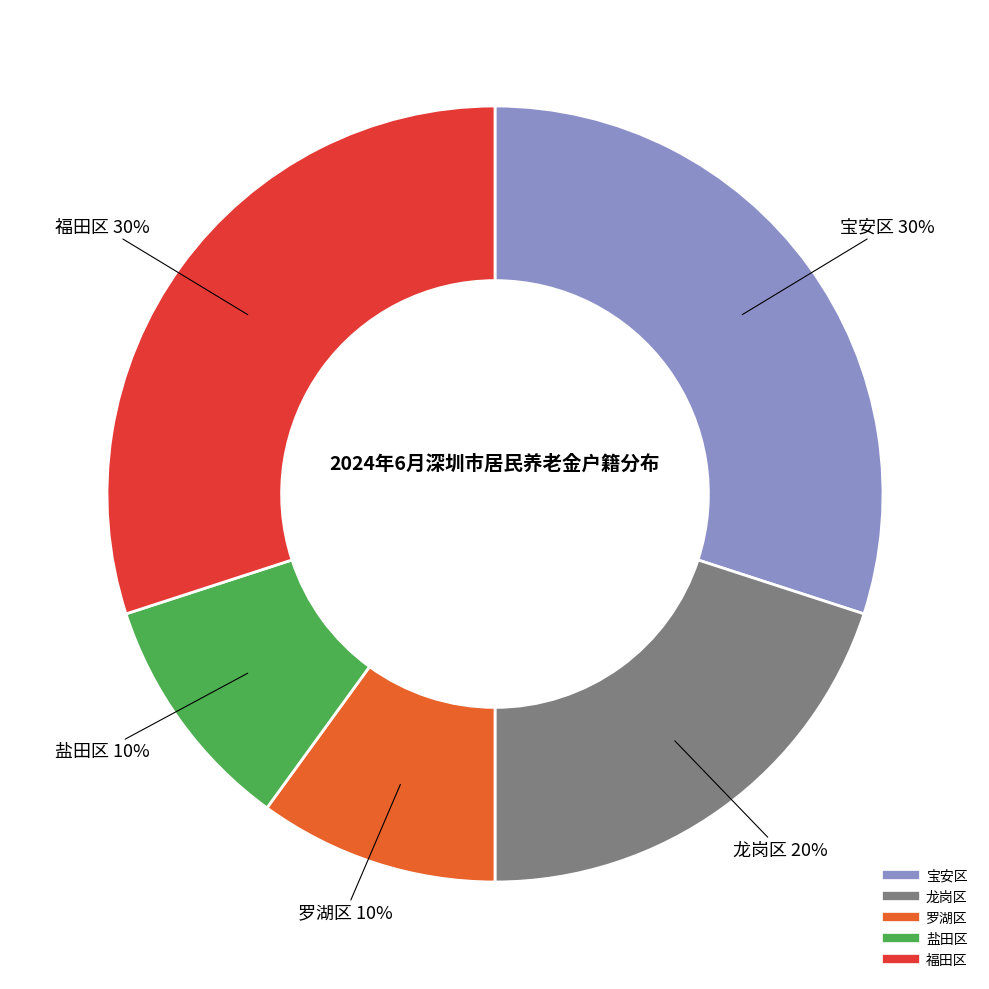

Does any single category account for the majority?

No